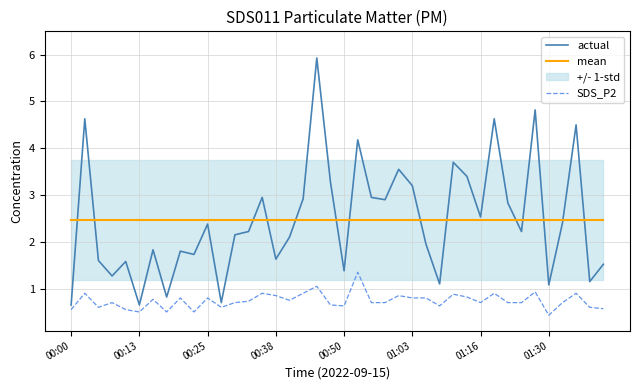

What position from the left is 33?

34